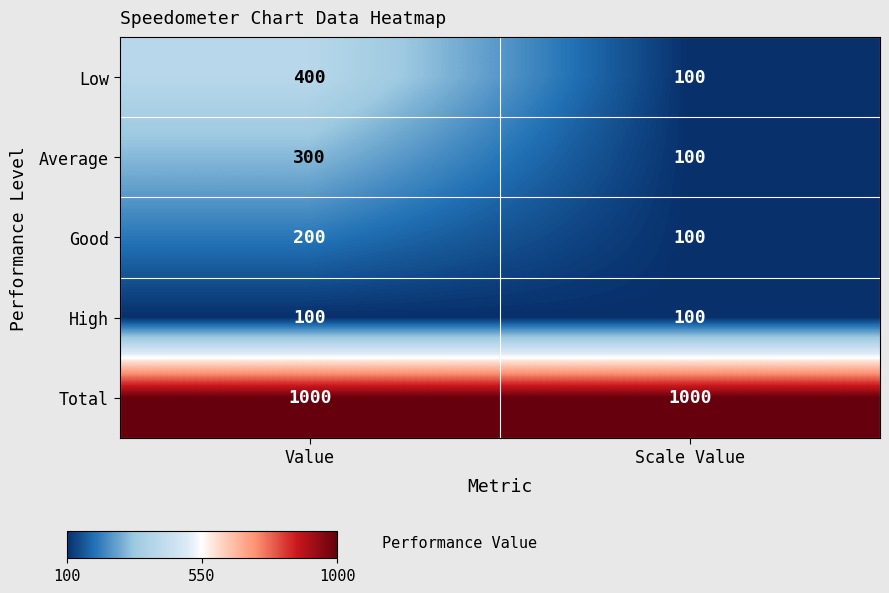

What is the highest value of the Good series?

200